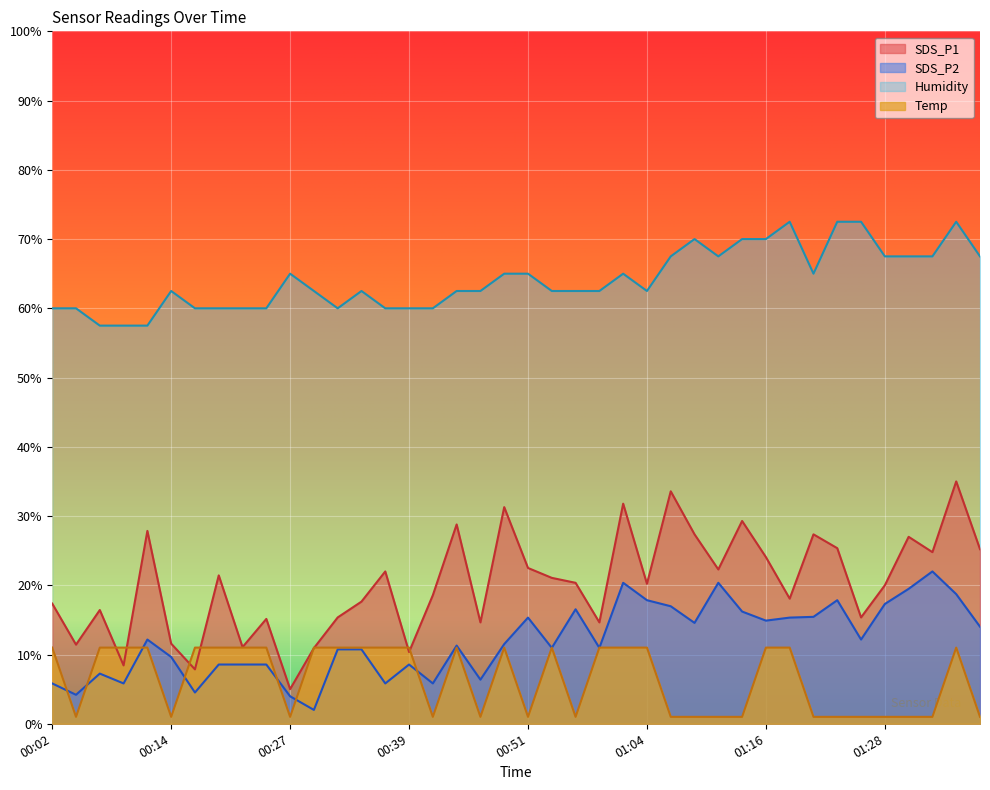

Where is the first local maximum for SDS_P2?

00:07